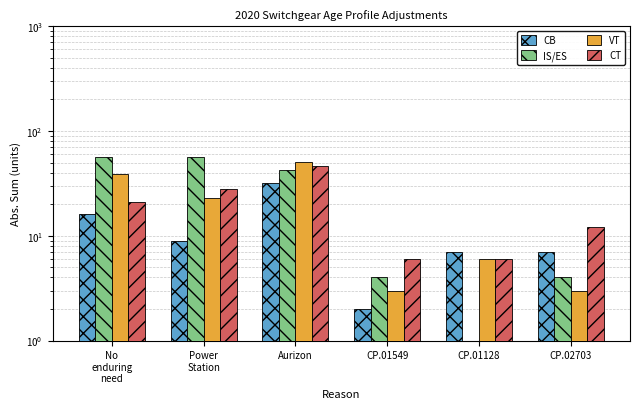

What is the label of the 4th bar from the right?

Aurizon